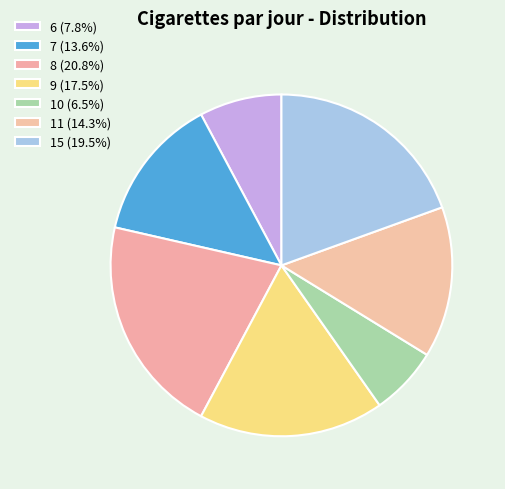

Does any single category account for the majority?

No